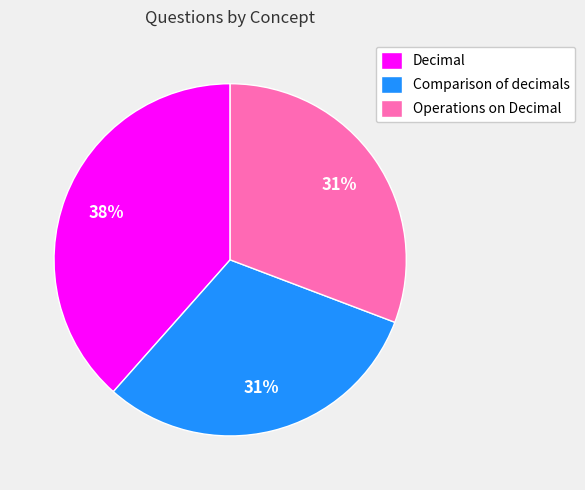

What is the largest slice in the pie chart?

Decimal